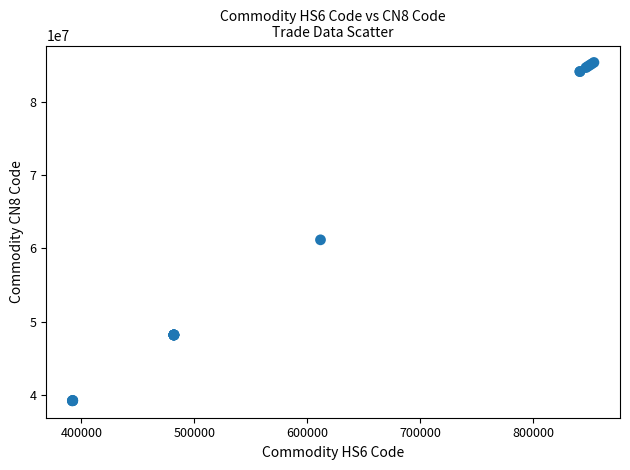

What Y value in the scatter plot is closest to 62288614?

61169300